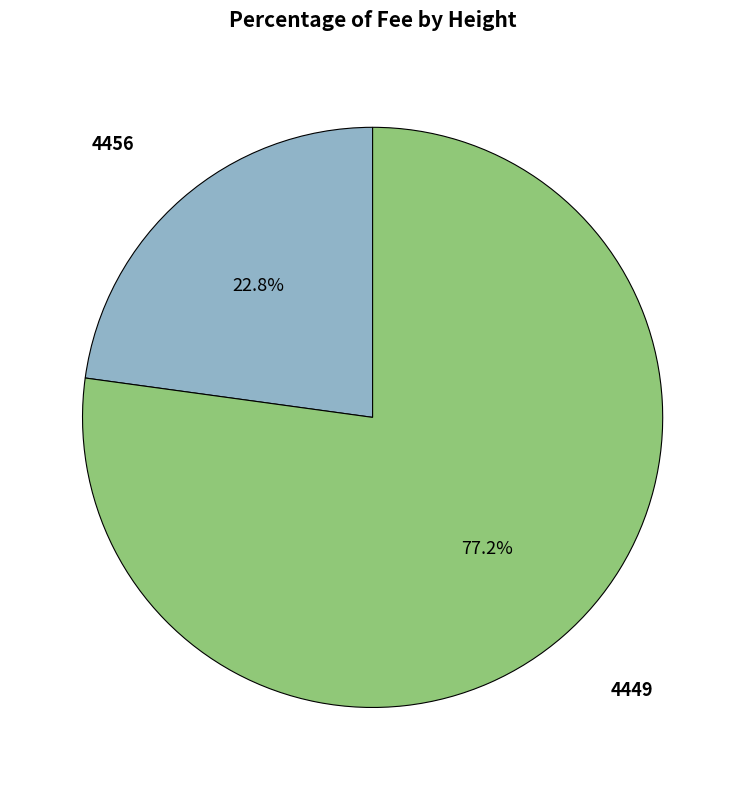

Is there any slice that represents more than half of the pie?

Yes